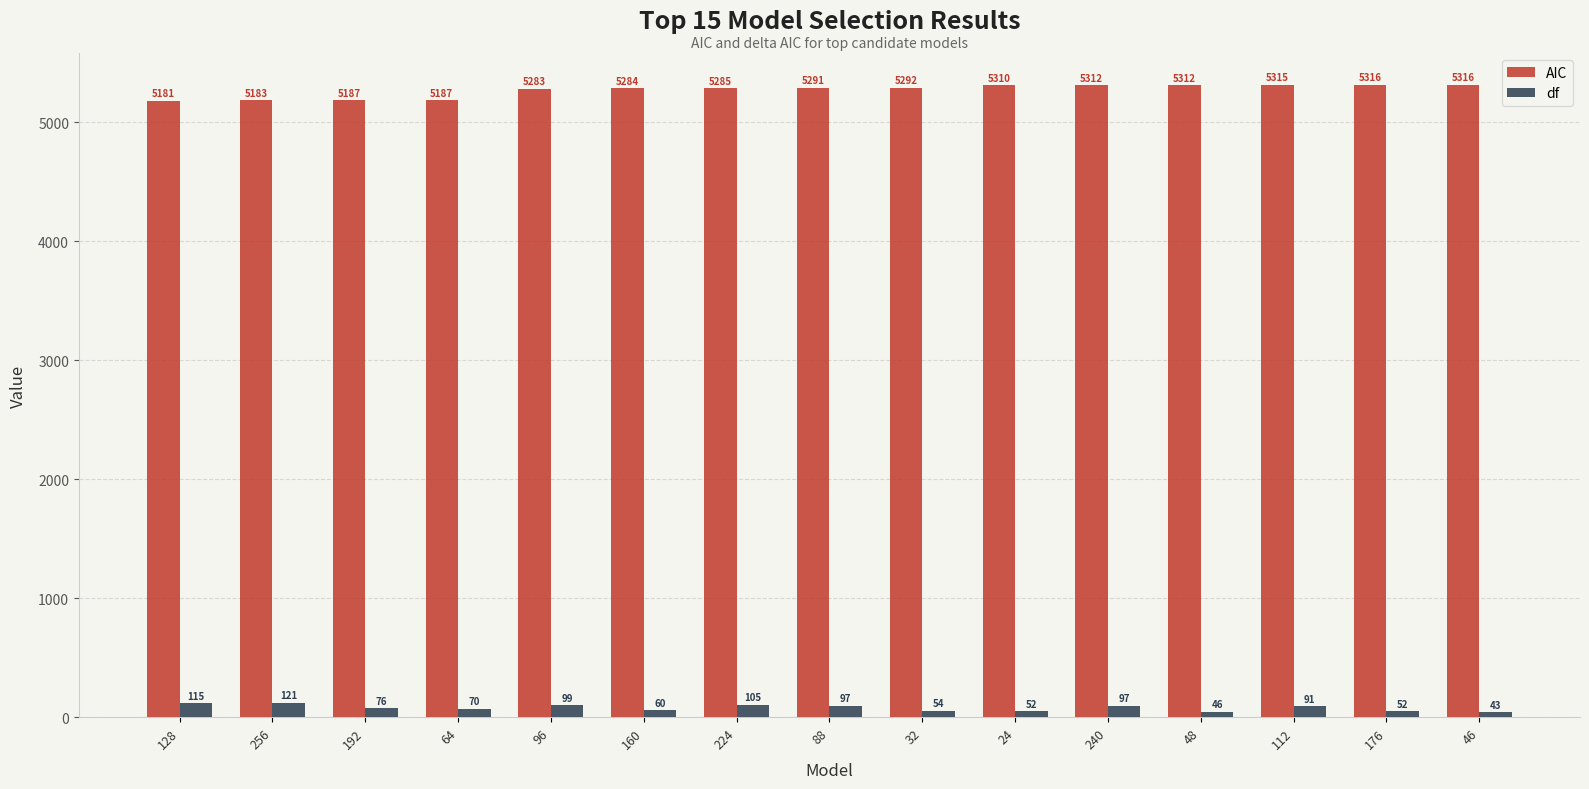

How many series are shown in this chart?

2